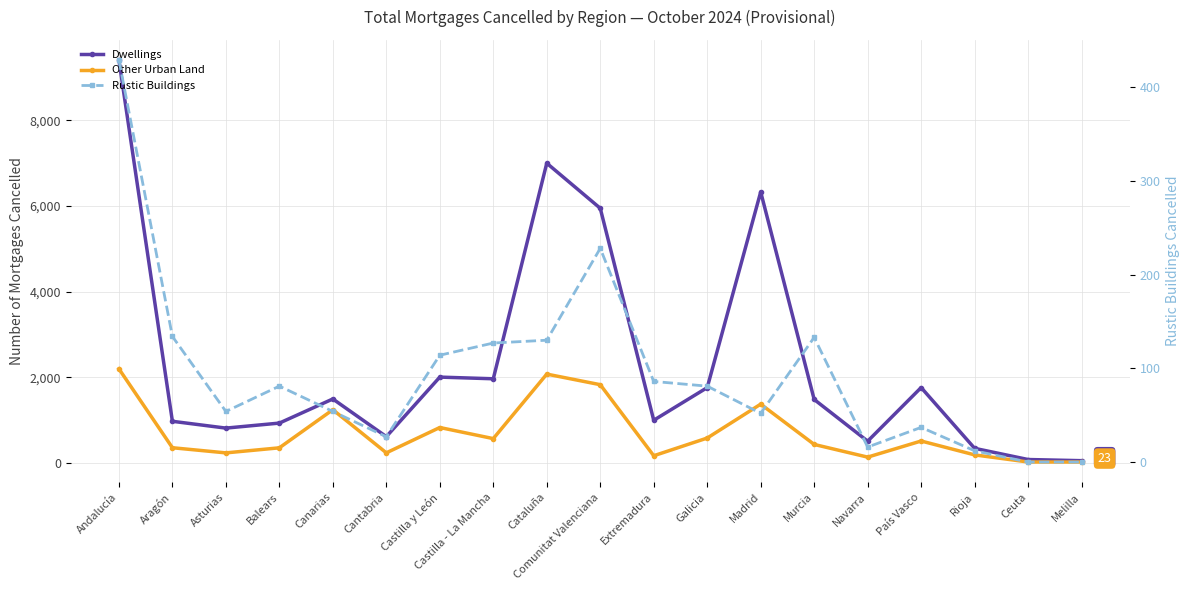

What is the greatest value displayed?

9404